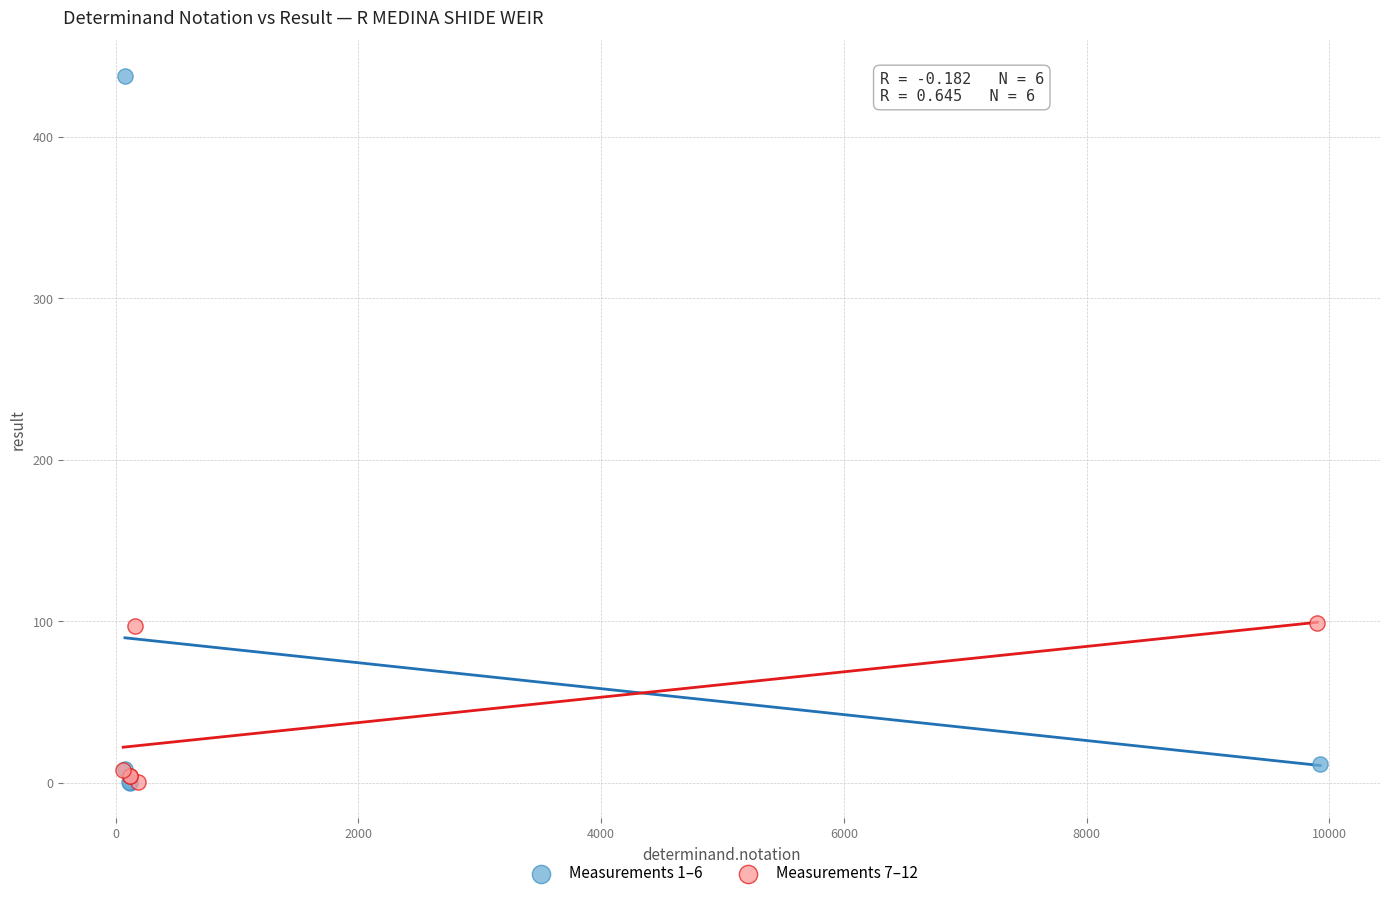

What are all the series names shown in the legend?

Measurements 1–6, Measurements 7–12